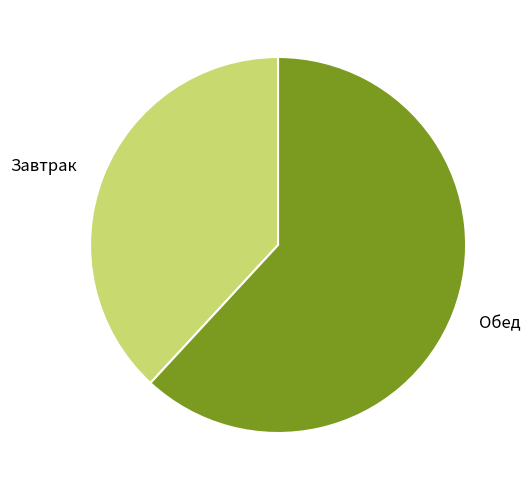

Rank the categories by value from lowest to highest.

Завтрак, Обед